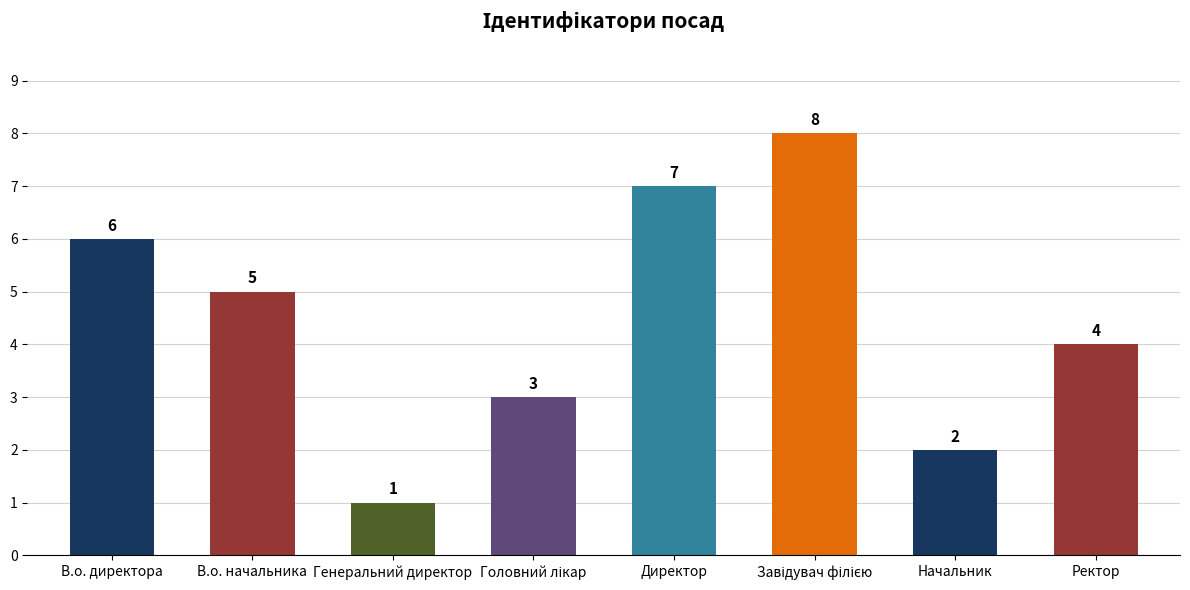

What is the minimum value shown in the chart?

1